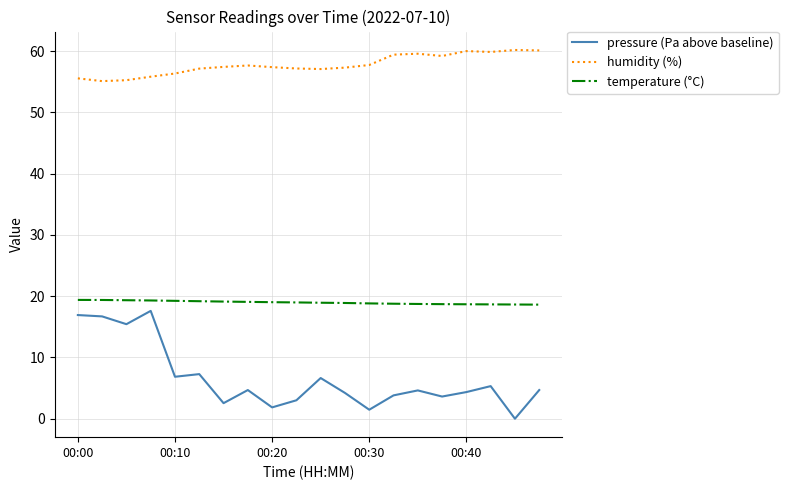

Which series has the widest spread of values?

pressure (Pa above baseline)